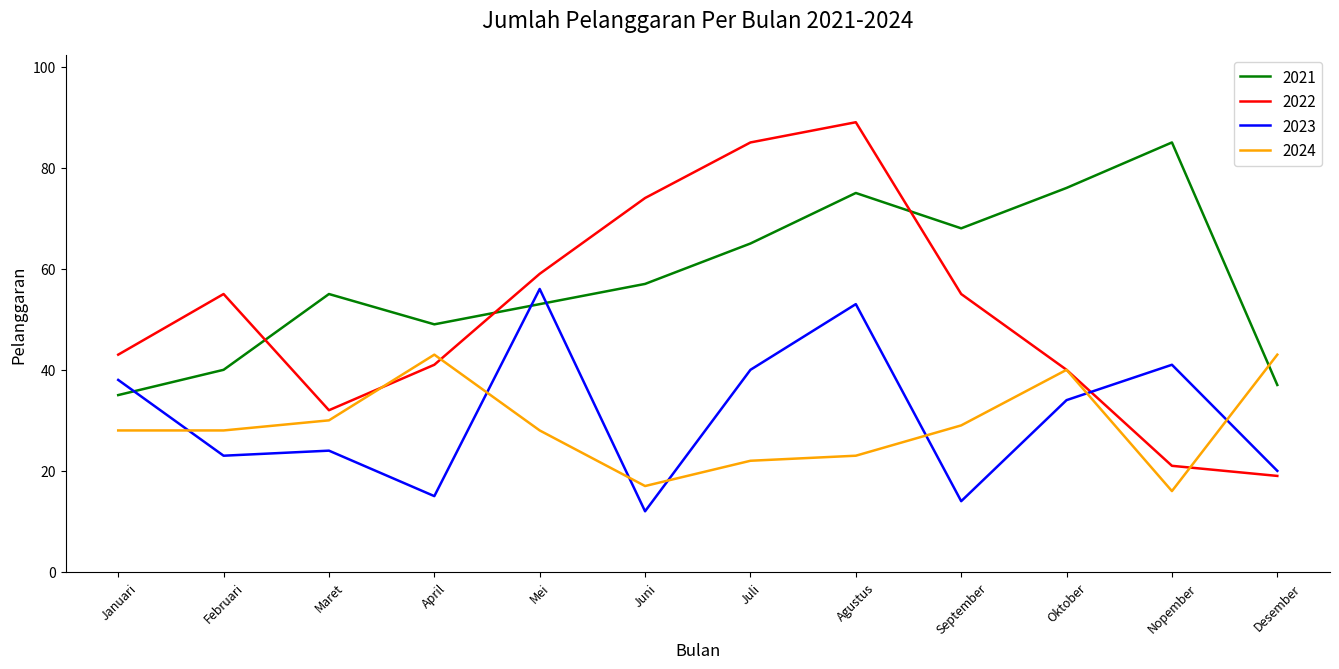

Which label corresponds to the smallest value in the chart?

Juni